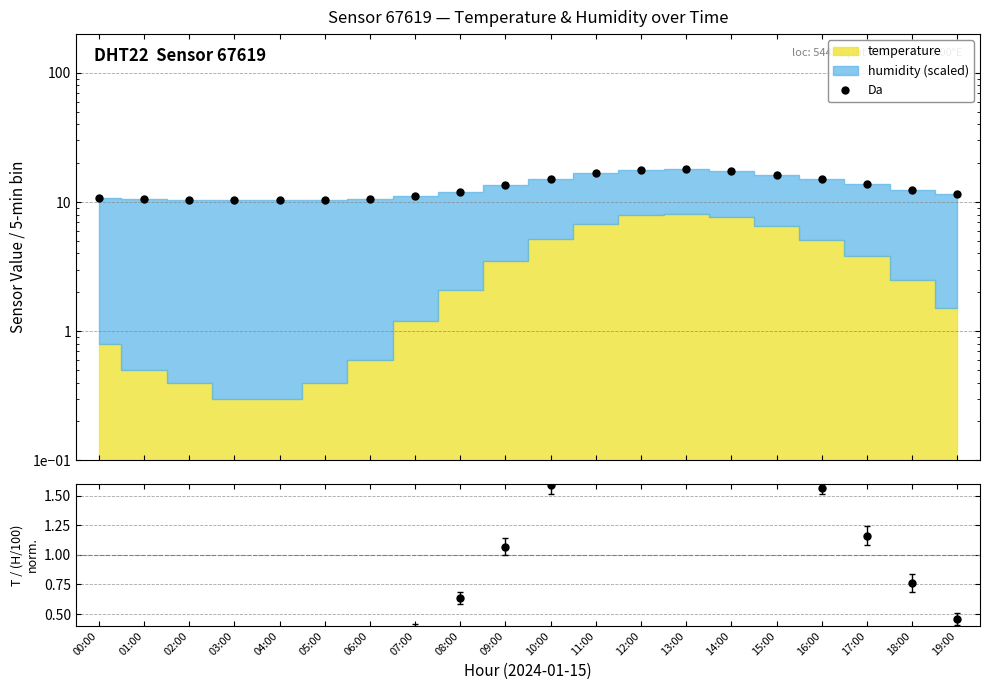

At which category does the chart reach its peak across all series?

13:00